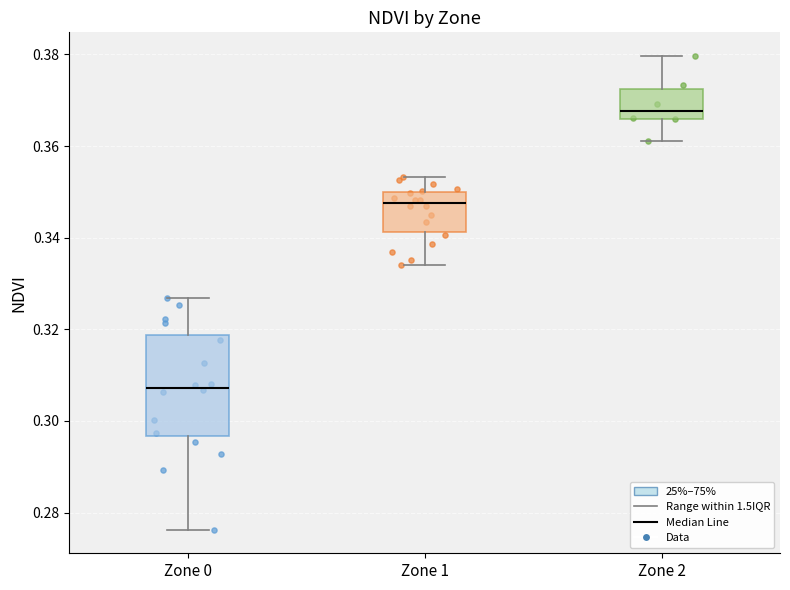

Reading left to right, read every box against the y-axis: the position of its median line, the range the box covers, and the ends of its whiskers. The values are not printed on the chart, so give them approximately, as read against the axis.

Zone 0: median 0.308, box 0.296 to 0.318, whiskers 0.276 to 0.326
Zone 1: median 0.348, box 0.342 to 0.350, whiskers 0.334 to 0.354
Zone 2: median 0.368, box 0.366 to 0.372, whiskers 0.362 to 0.380